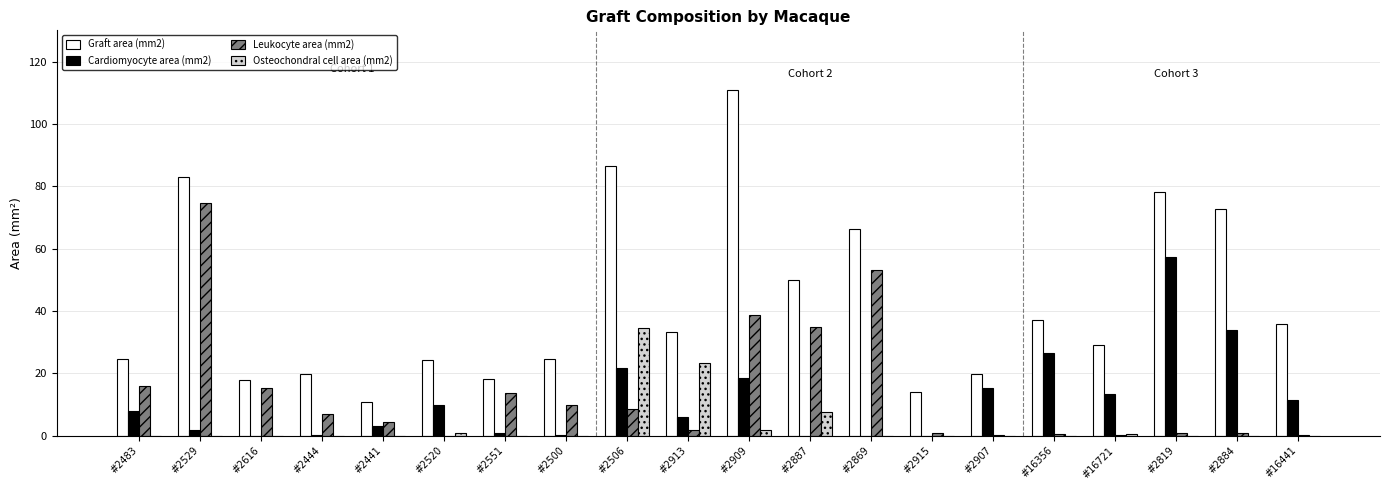

Is it true that Cardiomyocyte area (mm2) equals 14.1 at #16356?

False